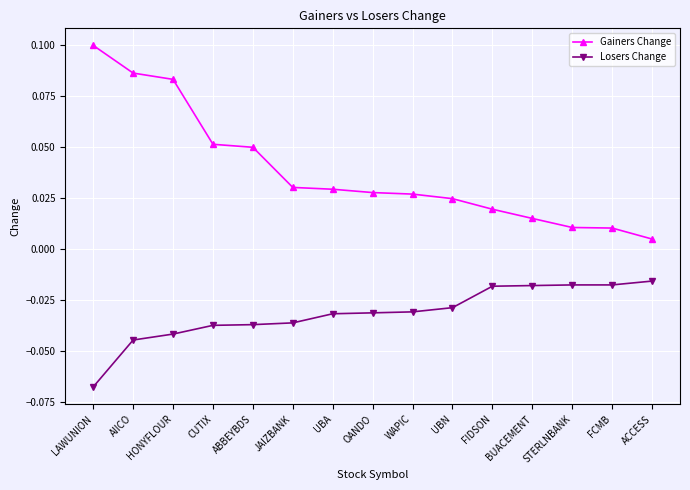

List the series in order of their peak value, highest first.

Gainers Change, Losers Change